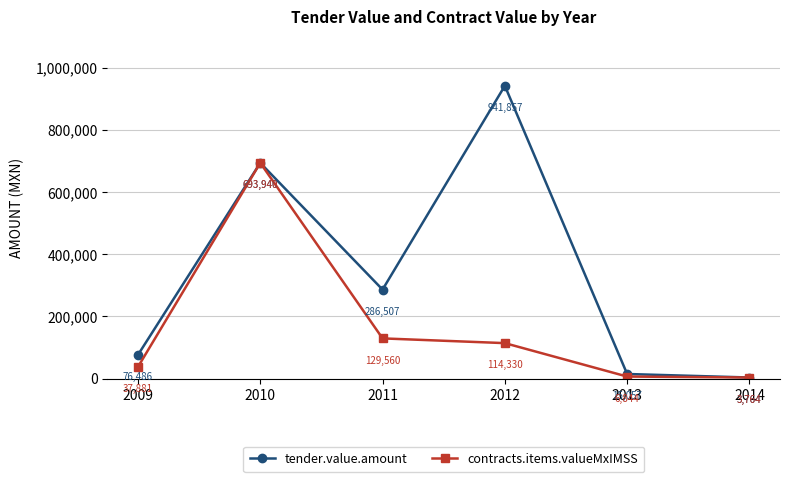

What is the minimum value shown in the chart?

3764.2